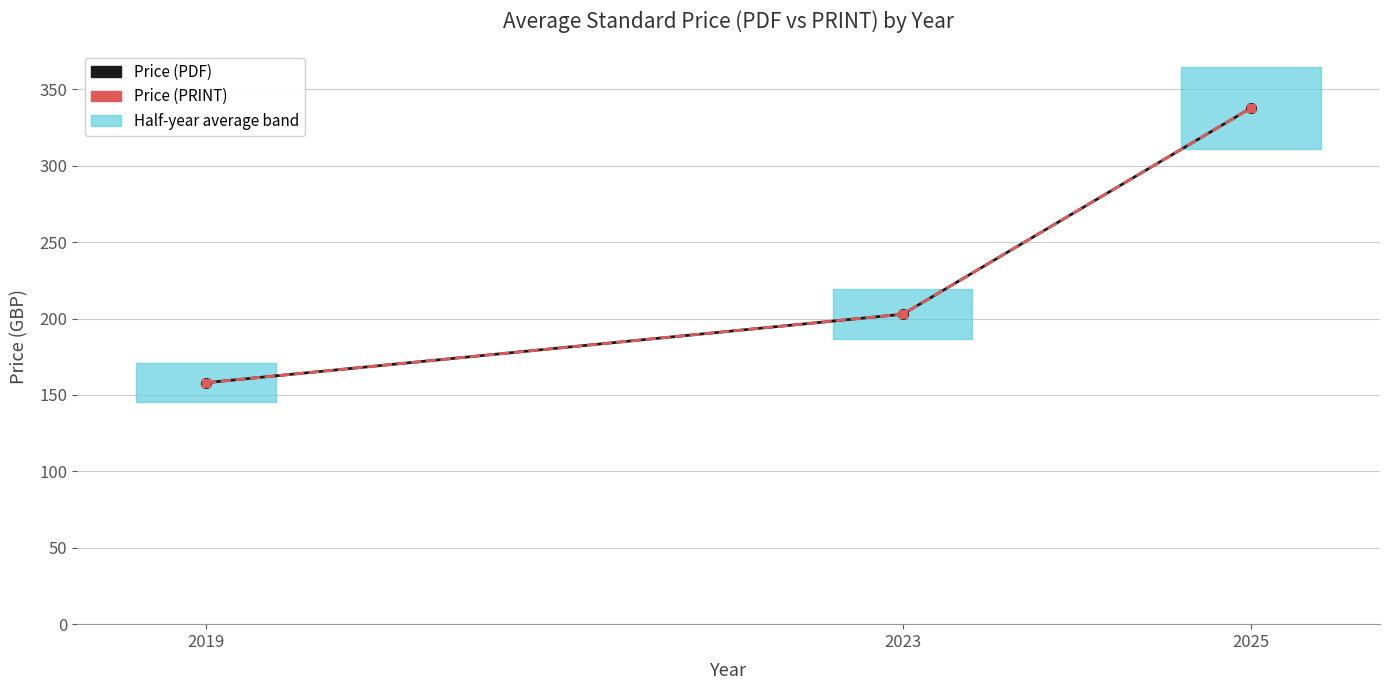

What is the total value across all series at 2025?

675.6